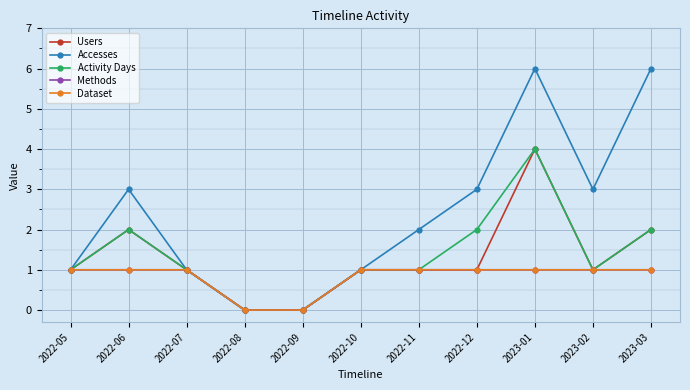

True or false: Dataset and Activity Days intersect in this chart.

False